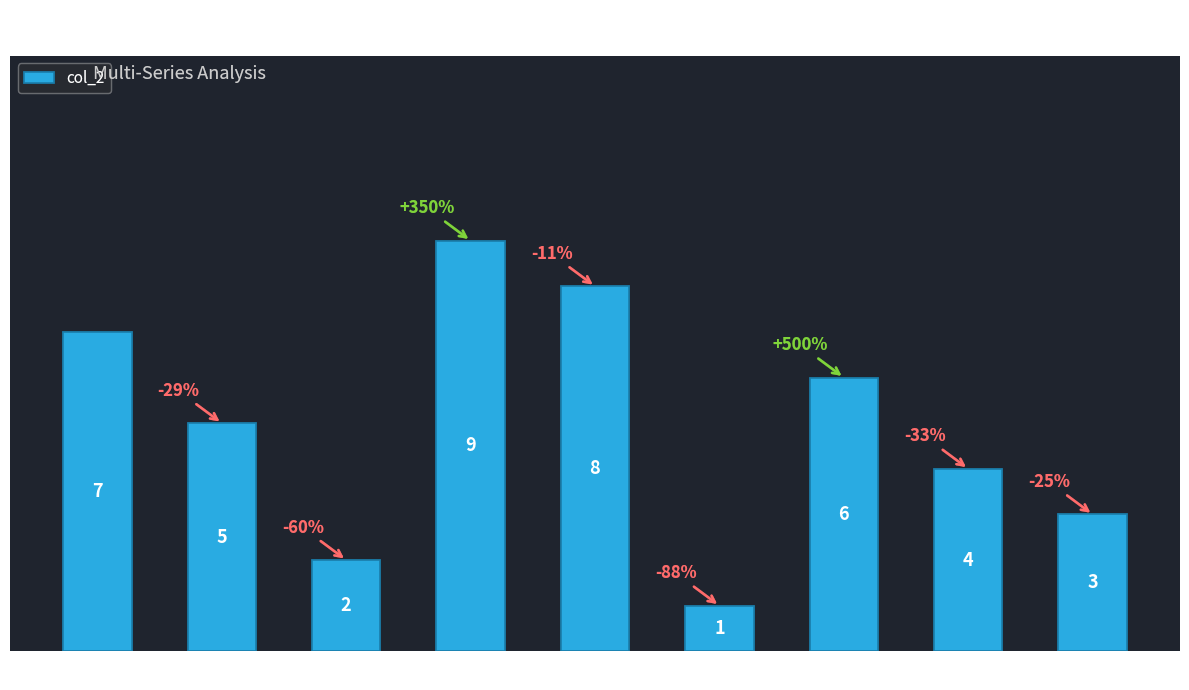

Which label corresponds to the smallest value in the chart?

3